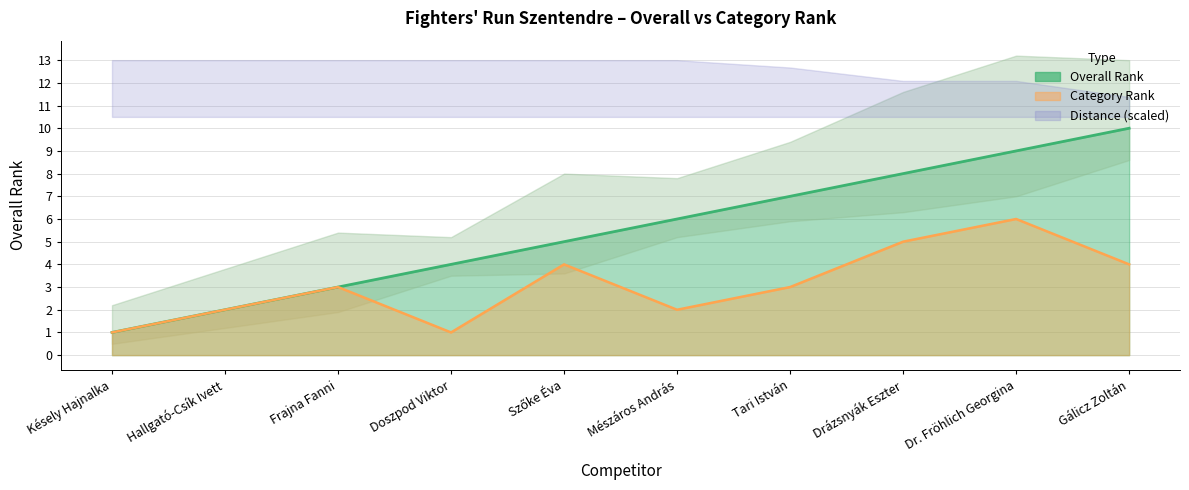

Count the number of categories in the chart.

10